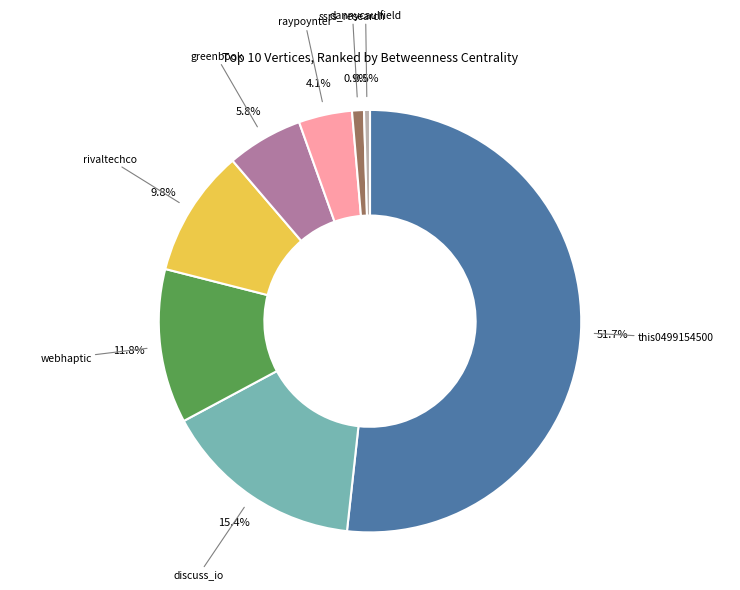

Does any single category account for the majority?

Yes